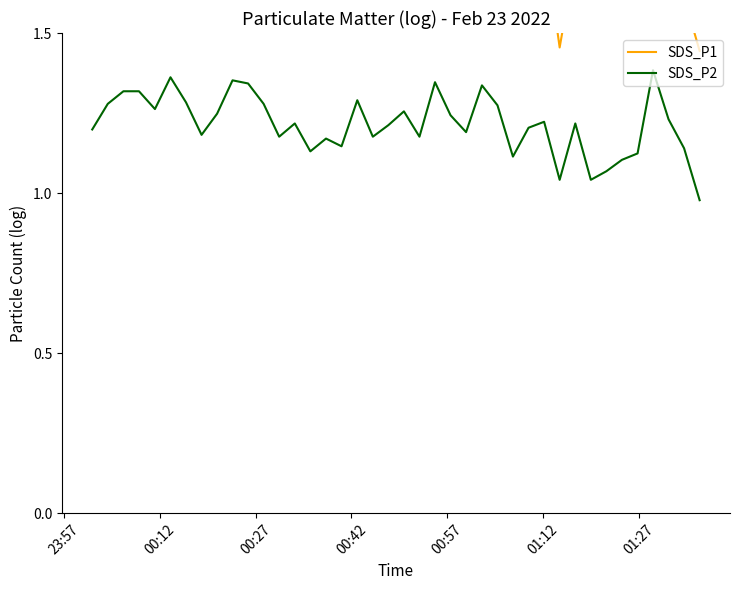

What is the difference between the second highest and minimum values in the SDS_P2 series?

0.4